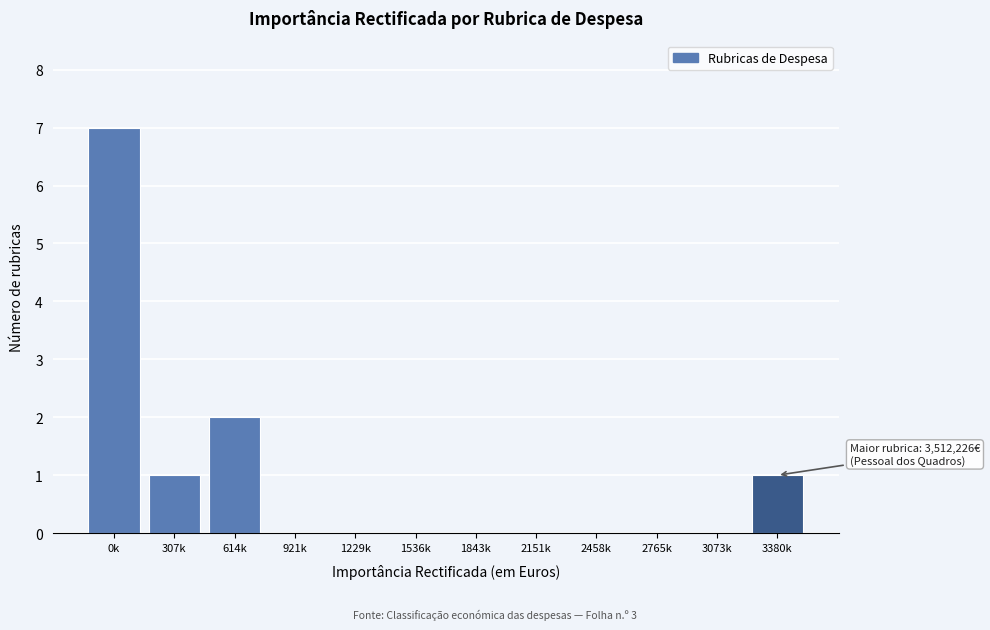

Reading right to left, extract all data points from this chart.

3380k=1	3073k=0	2765k=0	2458k=0	2151k=0	1843k=0	1536k=0	1229k=0	921k=0	614k=2	307k=1	0k=7